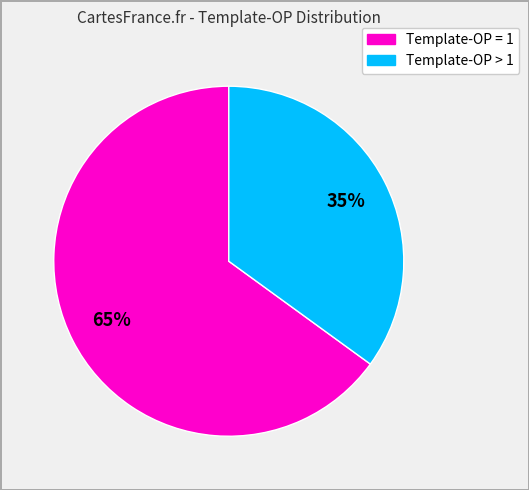

Rank the categories by value from highest to lowest.

Template-OP = 1, Template-OP > 1